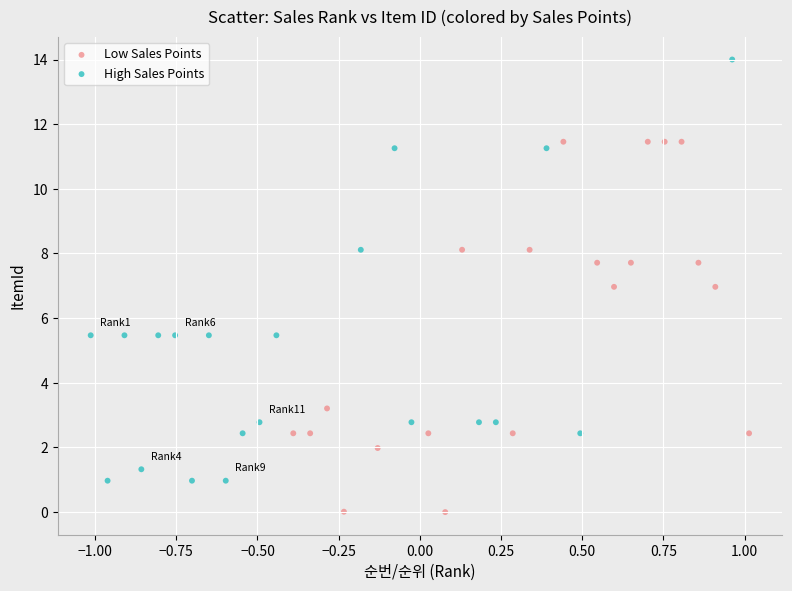

Which series reaches the maximum Y coordinate?

High Sales Points